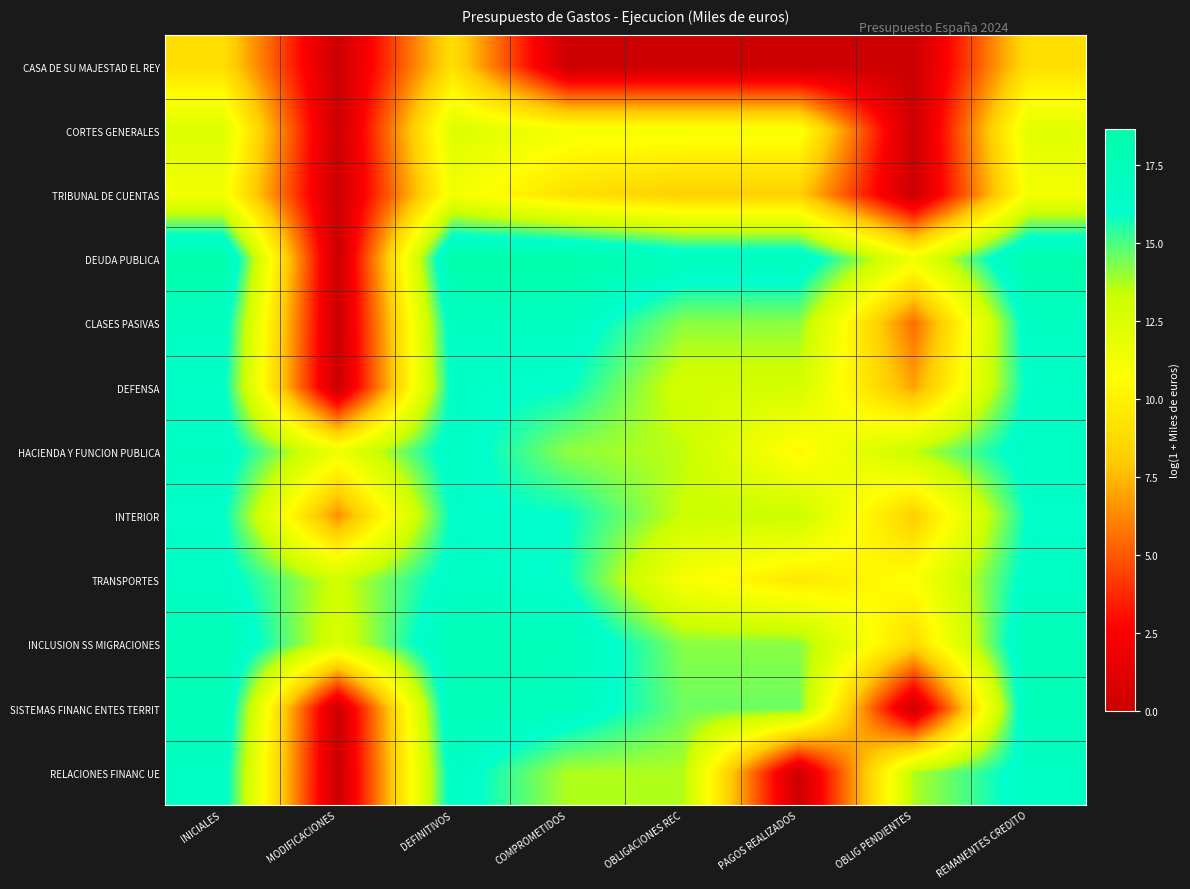

Rank the series by their maximum value, from lowest to highest.

CASA DE SU MAJESTAD EL REY, TRIBUNAL DE CUENTAS, CORTES GENERALES, INTERIOR, DEFENSA, TRANSPORTES, RELACIONES FINANC UE, HACIENDA Y FUNCION PUBLICA, CLASES PASIVAS, SISTEMAS FINANC ENTES TERRIT, INCLUSION SS MIGRACIONES, DEUDA PUBLICA